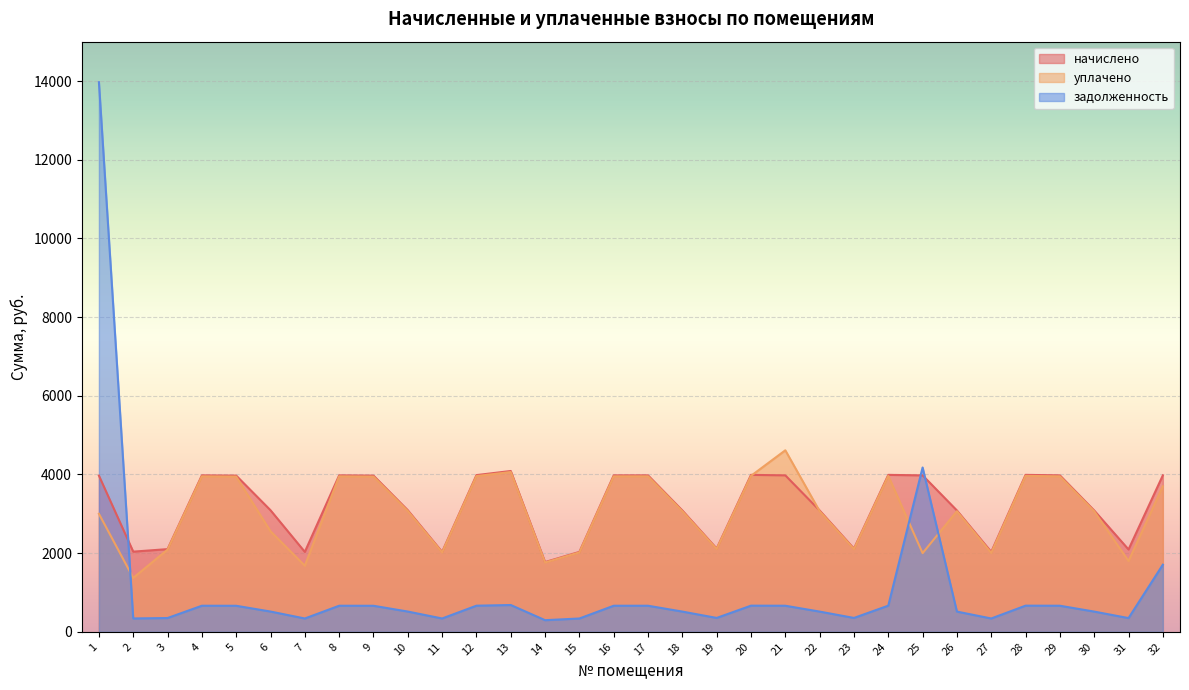

At which category is the sum across all series the highest?

1